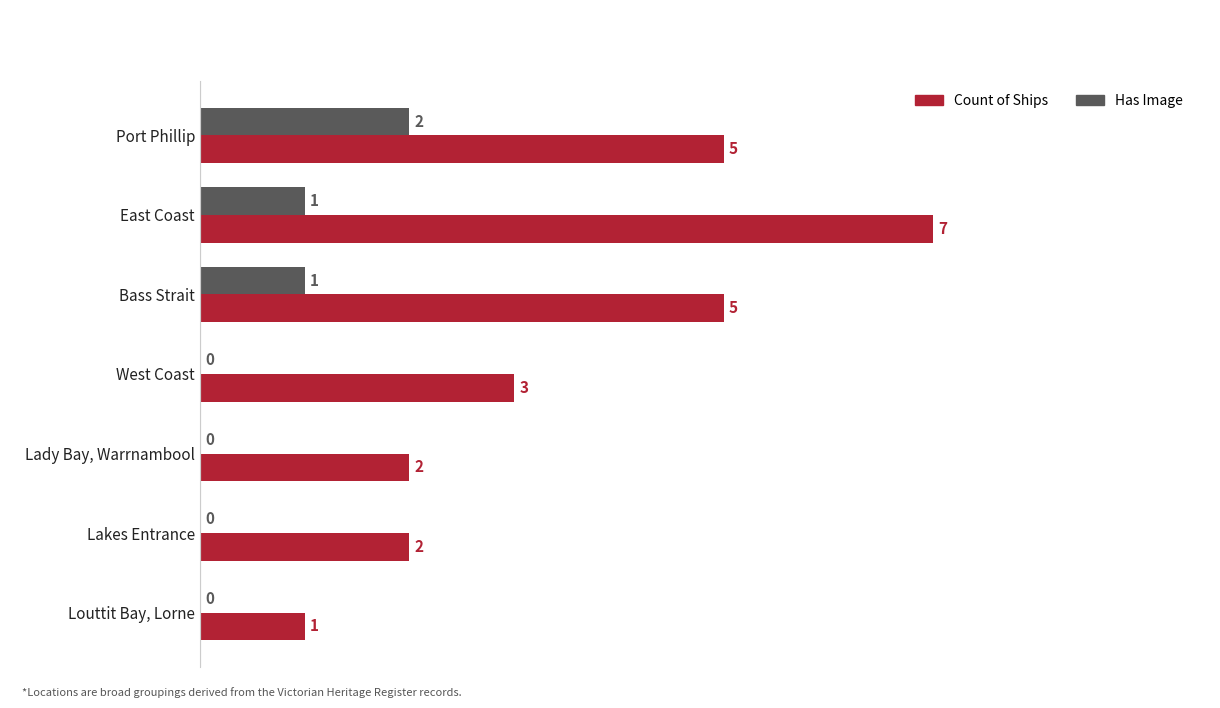

The Count of Ships series shows 3 at Lady Bay, Warrnambool. True or false?

False